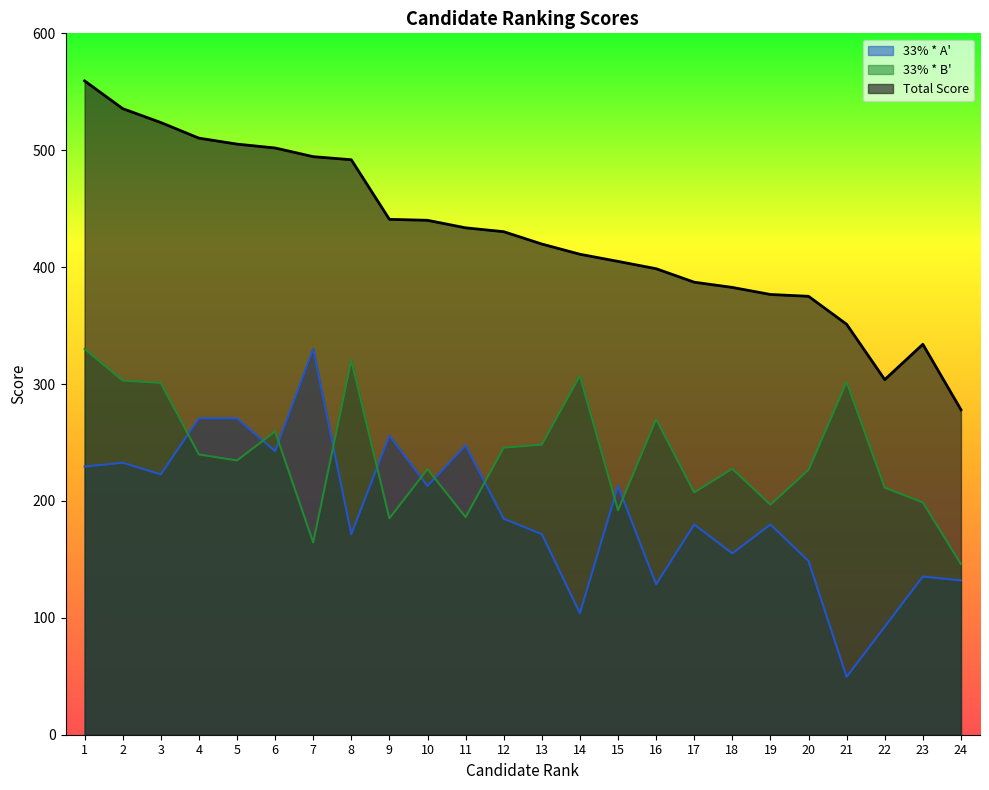

Which series has the largest total across all categories?

Total Score